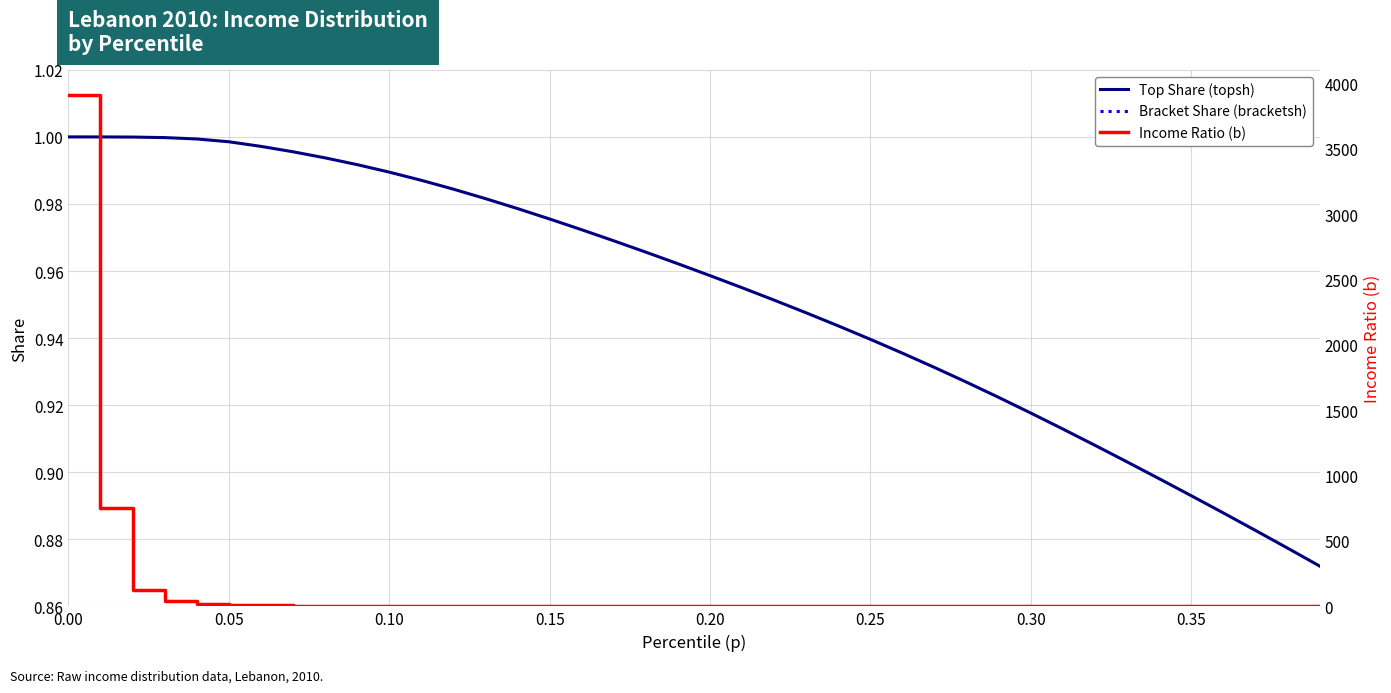

Does the chart have visible grid lines?

Yes